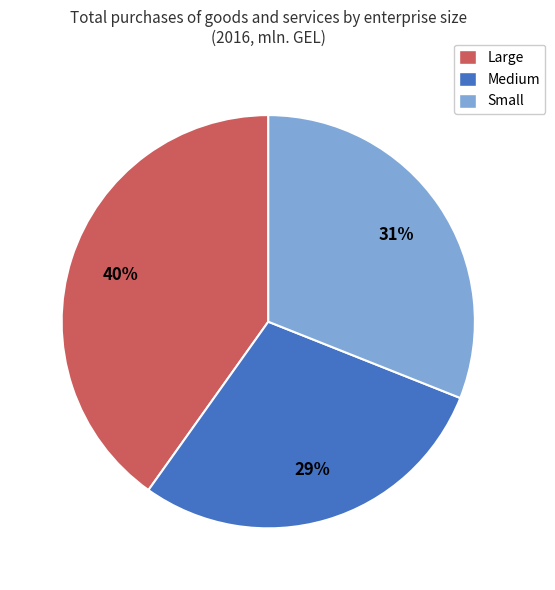

How many slices are in this pie chart?

3